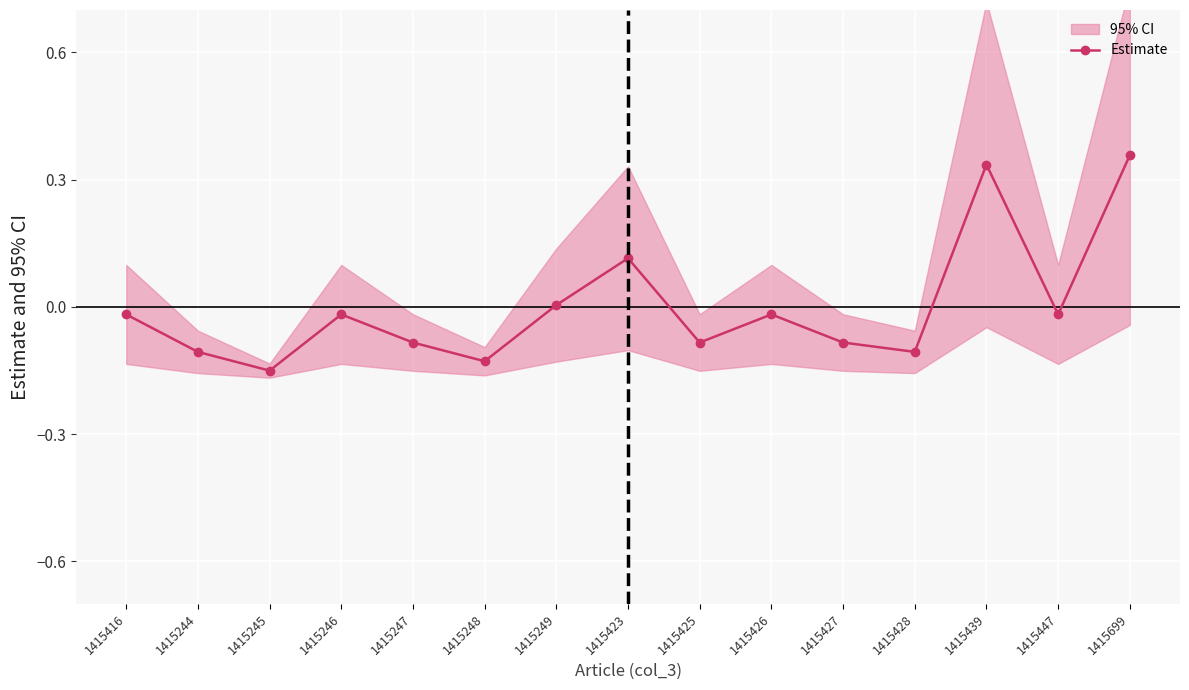

What is the label of the 1st point from the left?

1415416